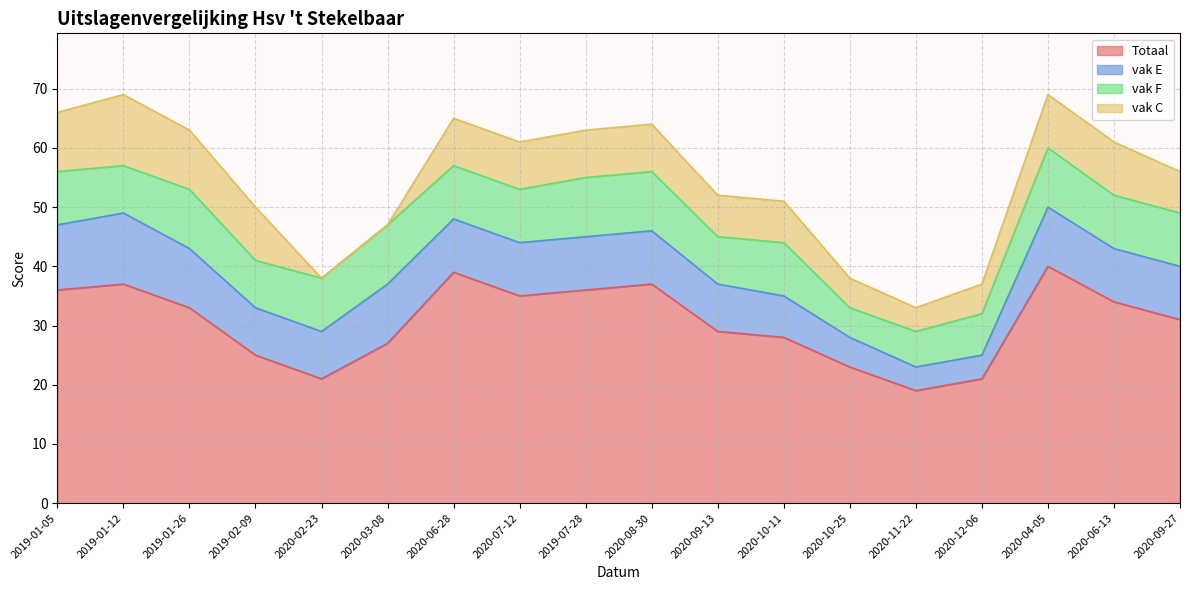

Where does the Totaal series first go above 33?

2019-01-05